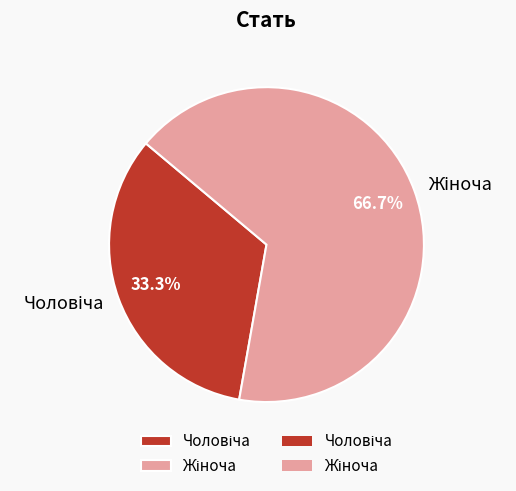

Does any single category account for the majority?

Yes